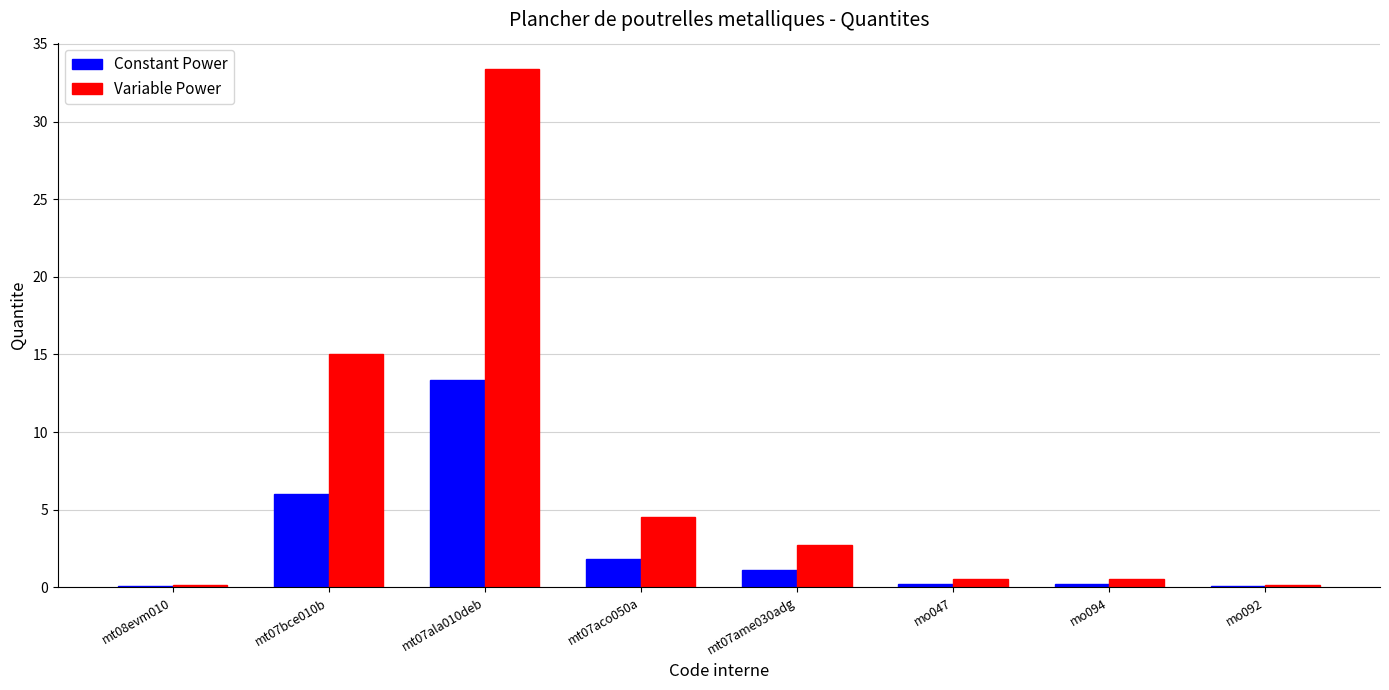

What is the average value of the Constant Power series?

2.9